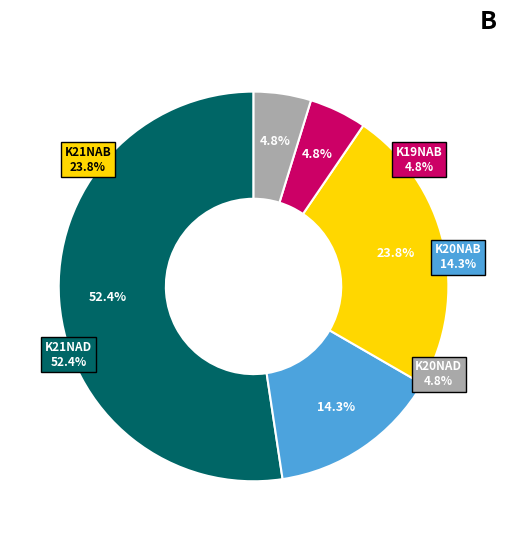

How many segments does this pie chart have?

5